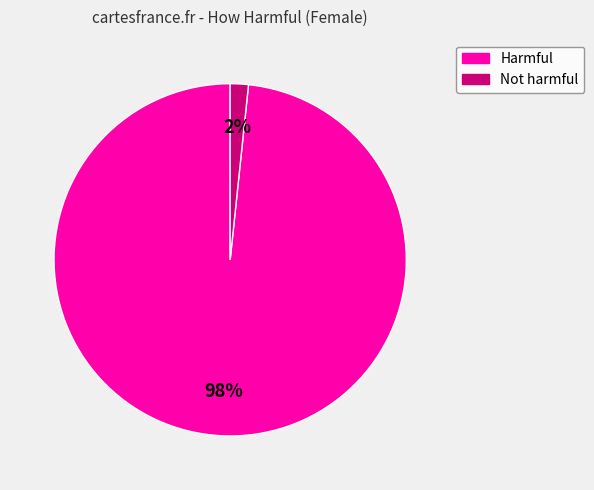

Does Not harmful account for over 50% of the chart?

No